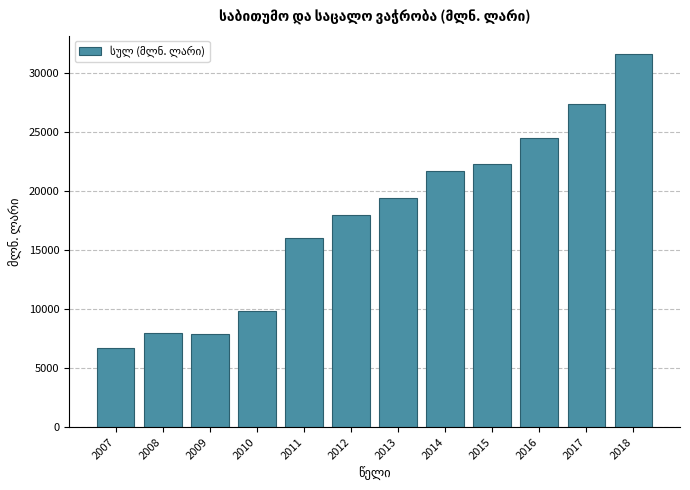

Reading left to right, transcribe all the data shown in this chart.

6728.9	8000.0	7866.8	9830.4	15983.9	17962.1	19408.3	21665.2	22225.8	24455.1	27317.8	31542.7